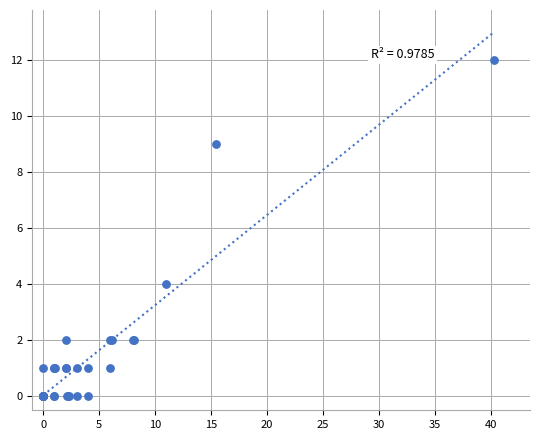

What Y value in the scatter plot is closest to 6?

4